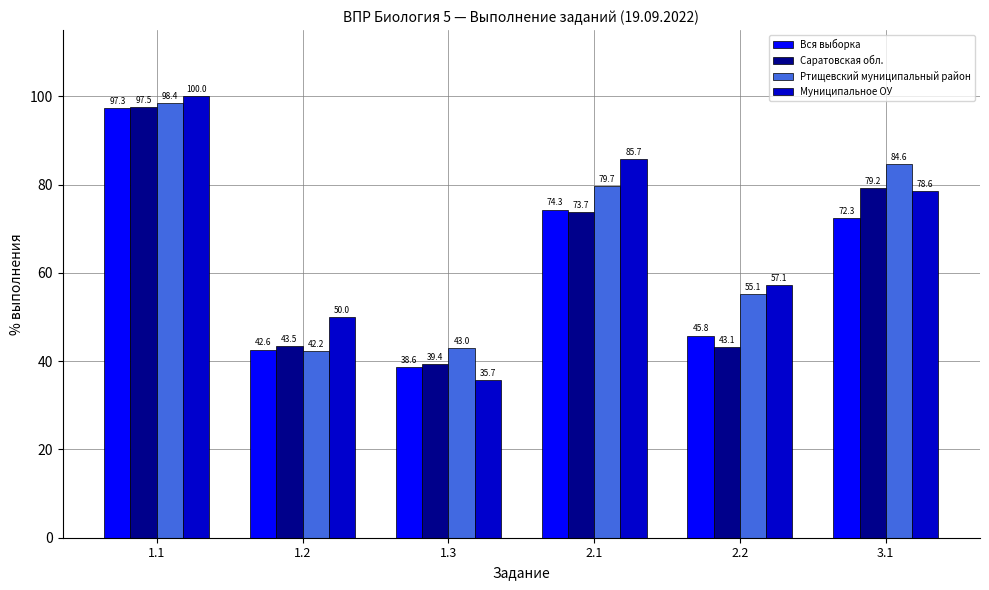

What is the lowest value of the Саратовская обл. series?

39.4